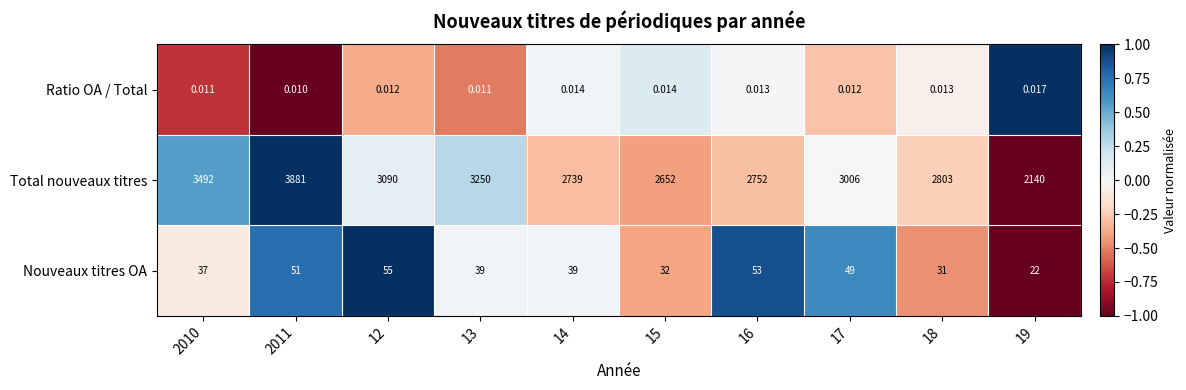

Which series changed the most between 12 and 18?

Total nouveaux titres